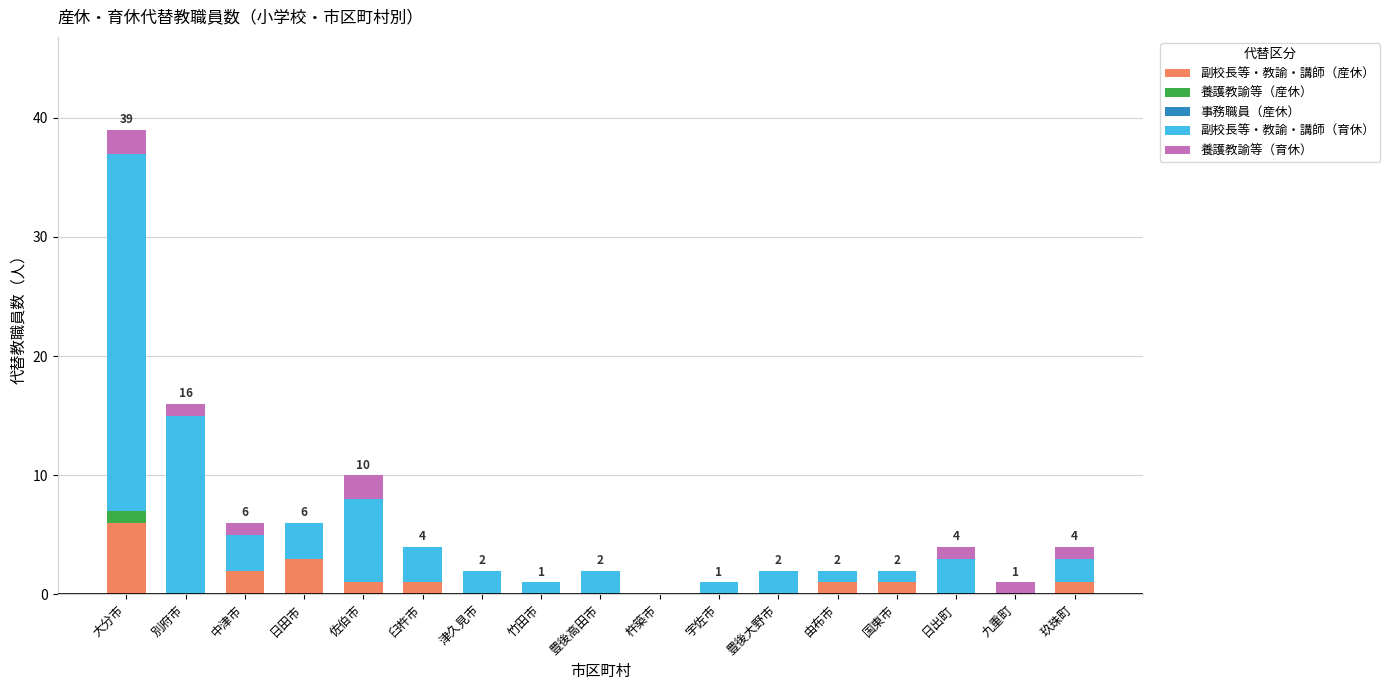

At which label does 副校長等・教諭・講師（産休） reach its peak?

大分市